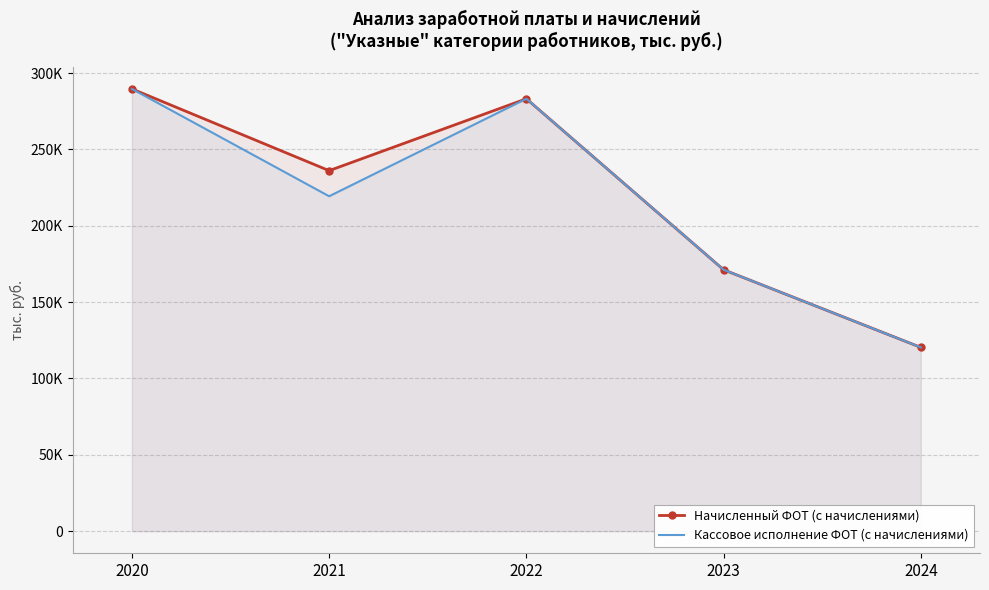

Where does the Кассовое исполнение ФОТ (с начислениями) series first go above 219328?

2020